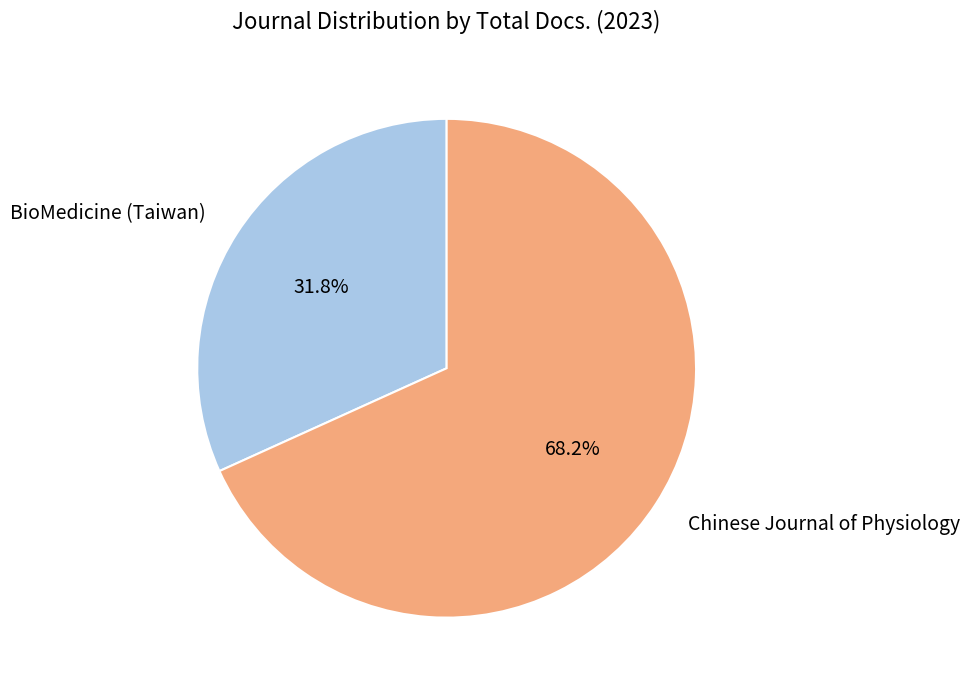

Count the number of slices in the pie.

2